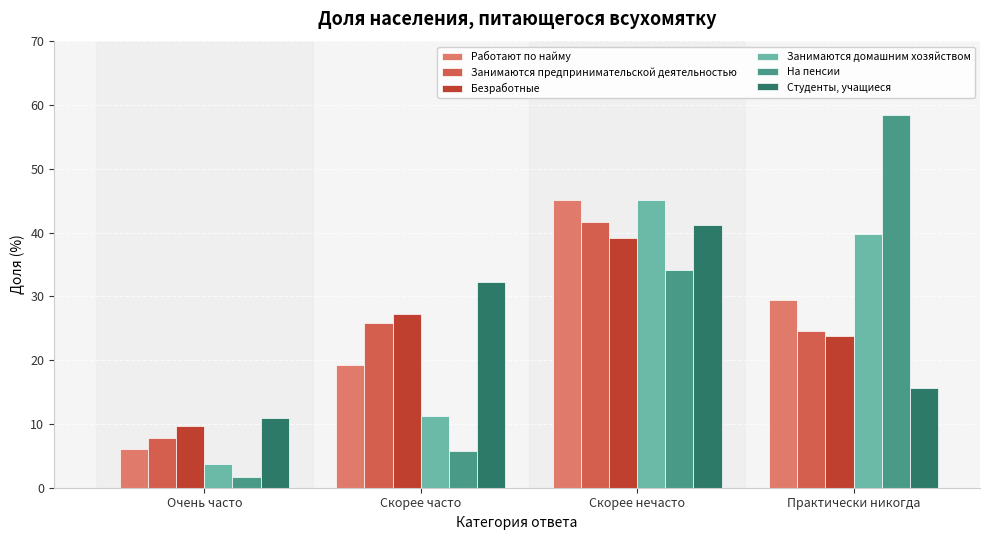

Reading left to right, list all the values displayed in this chart.

Работают по найму: 6.1	19.3	45.1	29.4
Занимаются предпринимательской деятельностью: 7.8	25.9	41.7	24.6
Безработные: 9.7	27.3	39.2	23.8
Занимаются домашним хозяйством: 3.7	11.3	45.2	39.8
На пенсии: 1.7	5.7	34.1	58.5
Студенты, учащиеся: 10.9	32.2	41.3	15.6